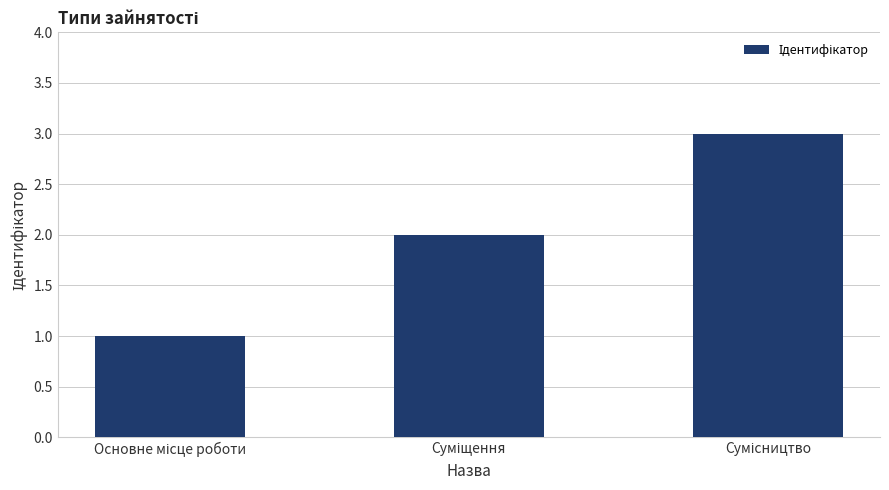

What is the maximum value shown in the chart?

3